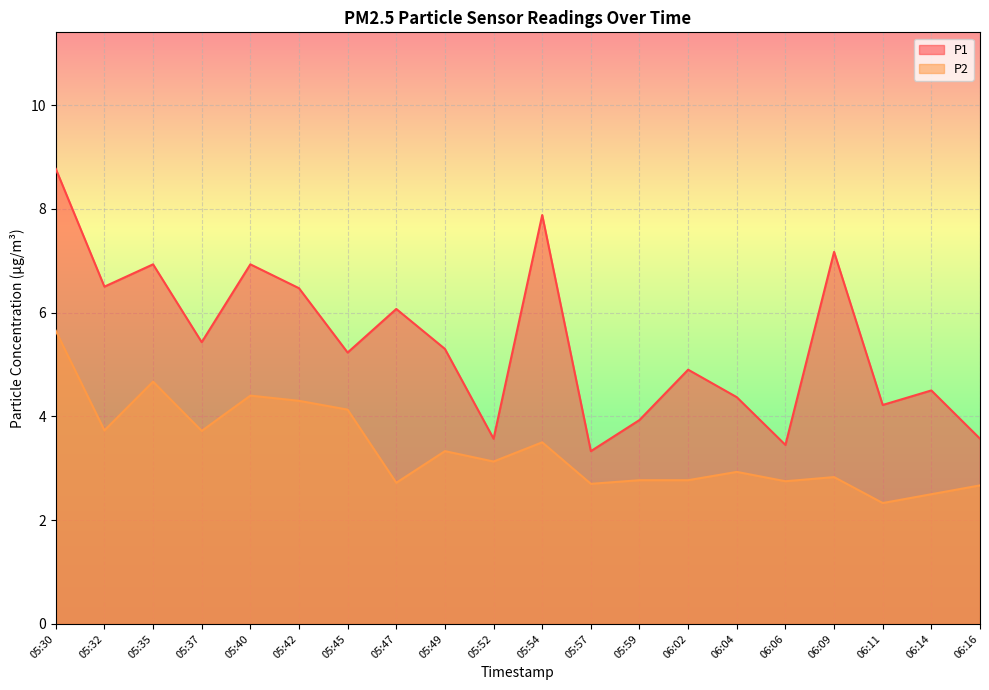

What is the label of the 6th point from the left?

05:42